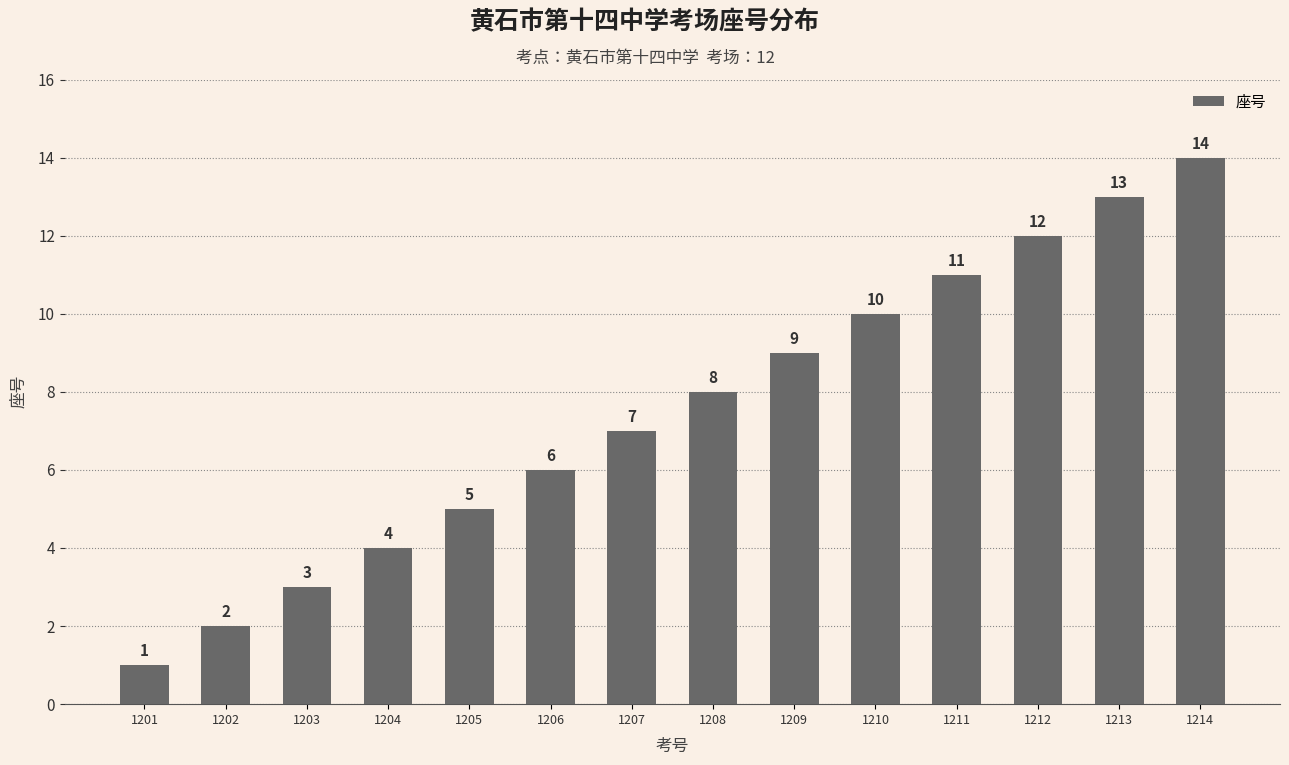

Rank the categories by value from highest to lowest.

1214, 1213, 1212, 1211, 1210, 1209, 1208, 1207, 1206, 1205, 1204, 1203, 1202, 1201